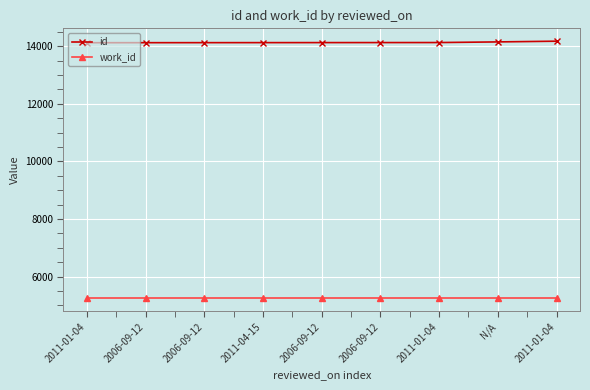

How many distinct data groups are displayed?

2